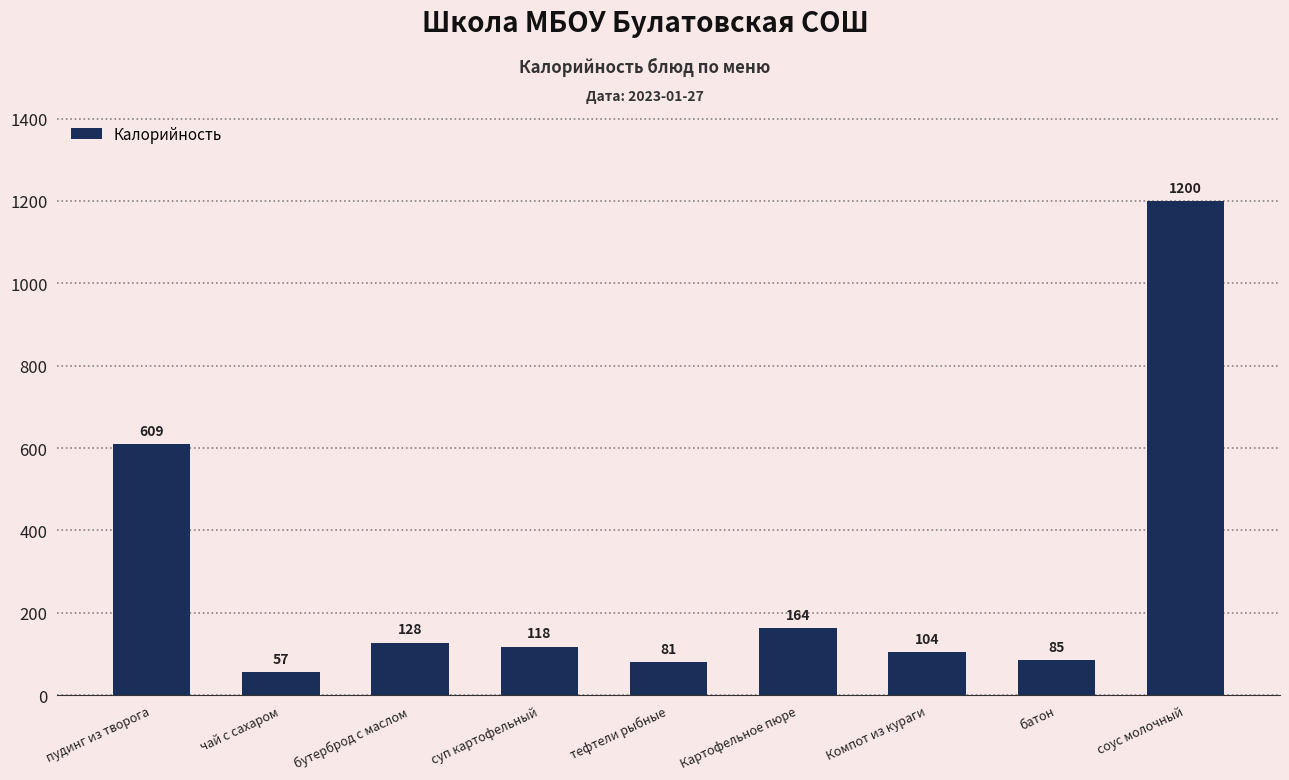

Reading left to right, extract all data points from this chart.

пудинг из творога=609	чай с сахаром=57	бутерброд с маслом=128	суп картофельный=118	тефтели рыбные=81	Картофельное пюре=164	Компот из кураги=104	батон=85	соус молочный=1200